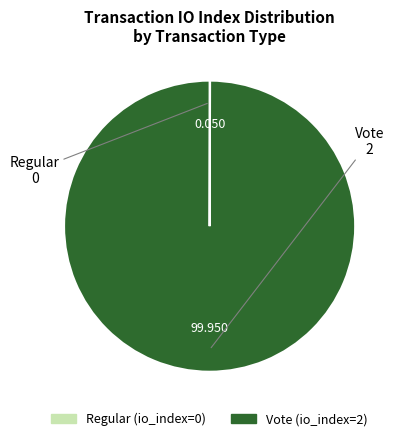

Which slice is the largest?

Vote